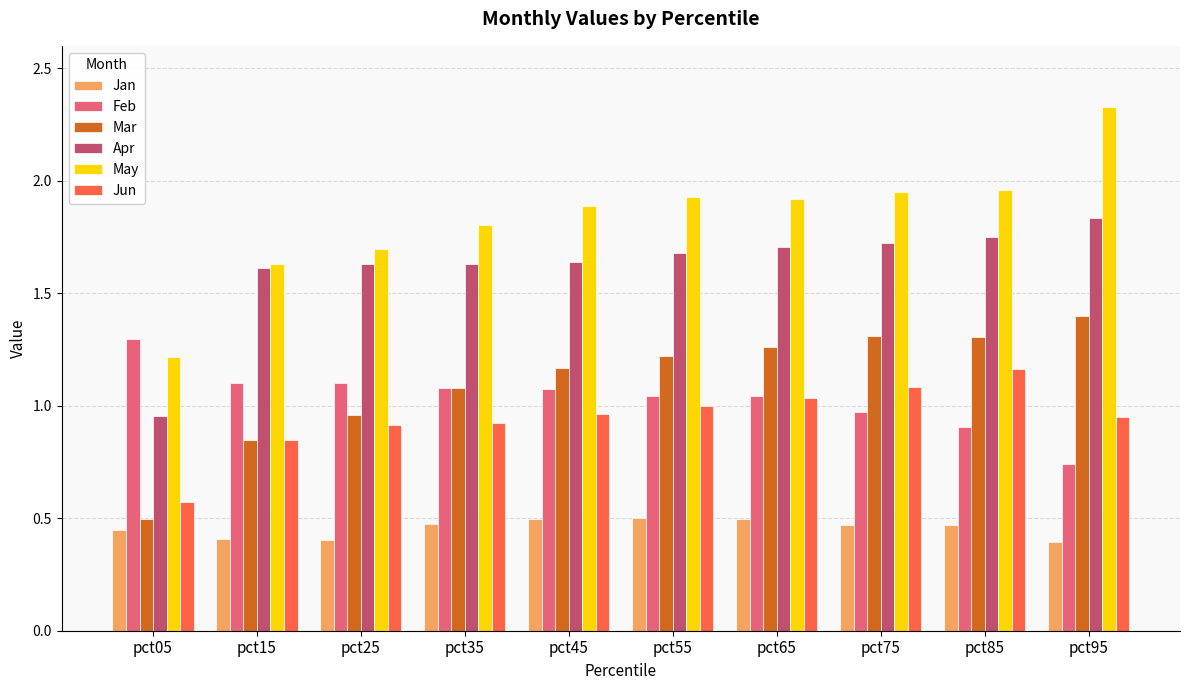

Which label corresponds to the largest value in the chart?

pct95